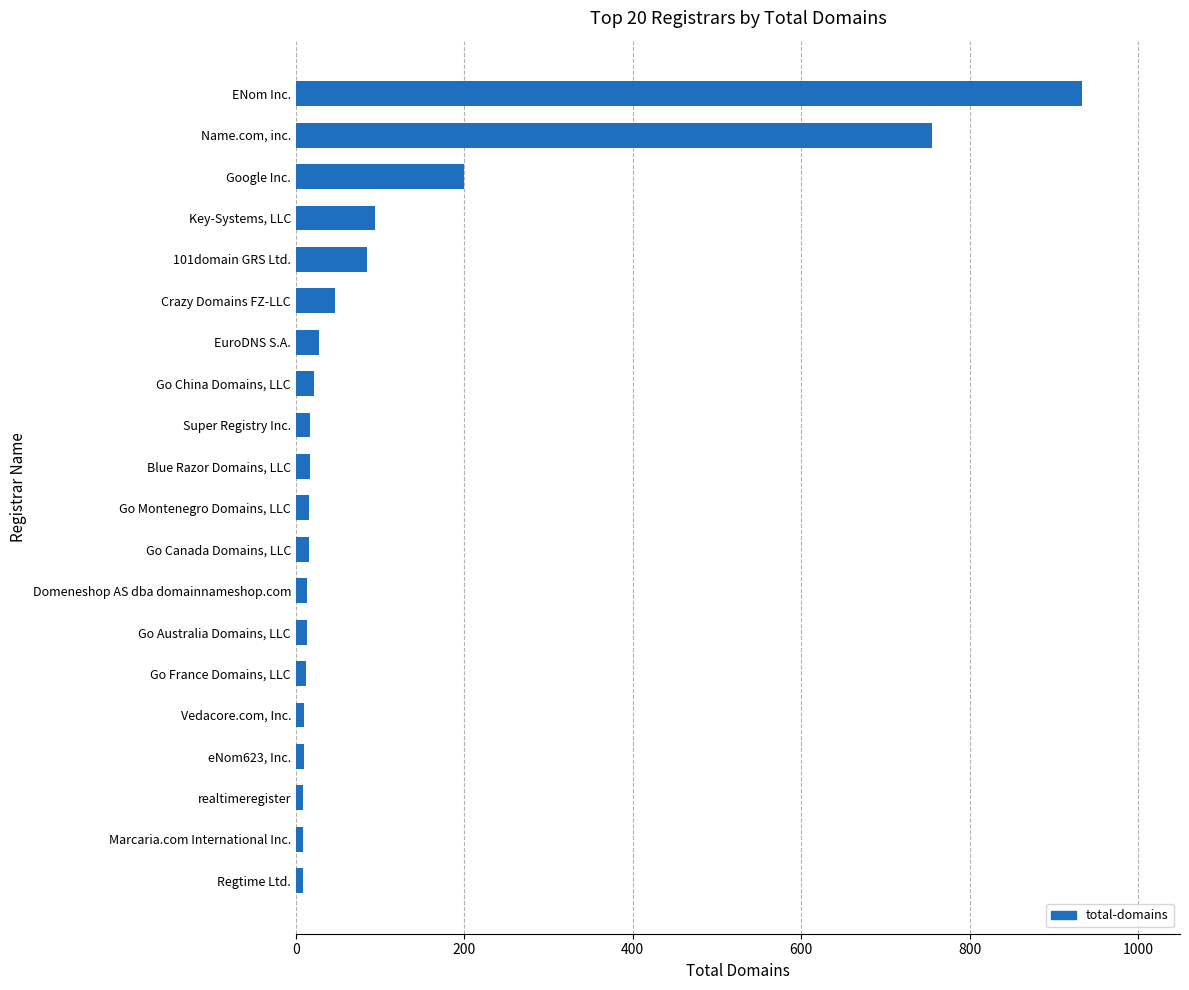

What is the difference between the maximum and minimum values?

926